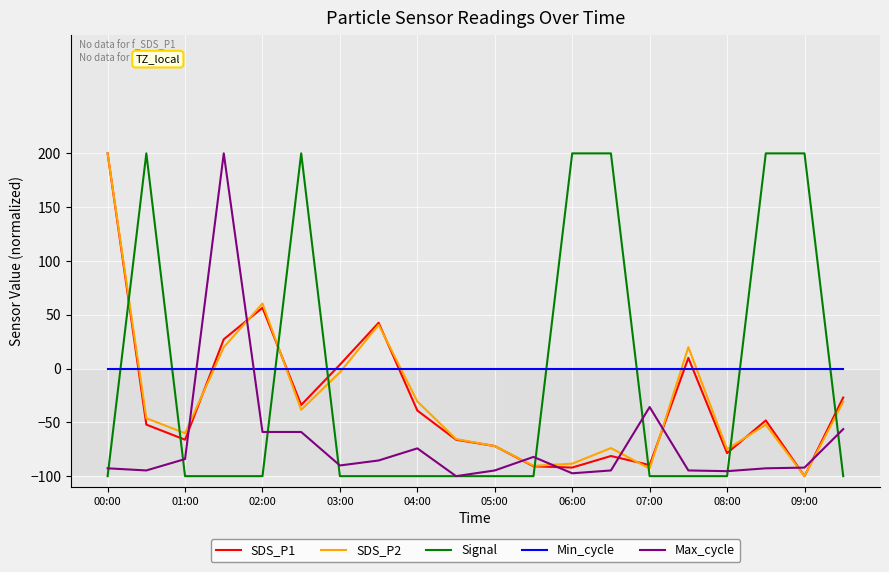

How many distinct data groups are displayed?

5